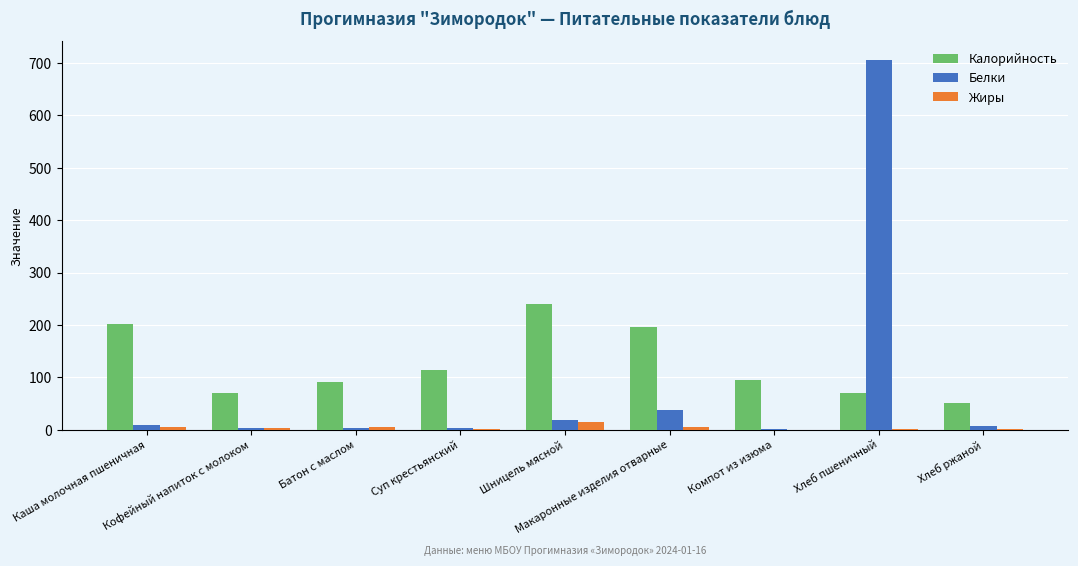

Which series has the largest total across all categories?

Калорийность